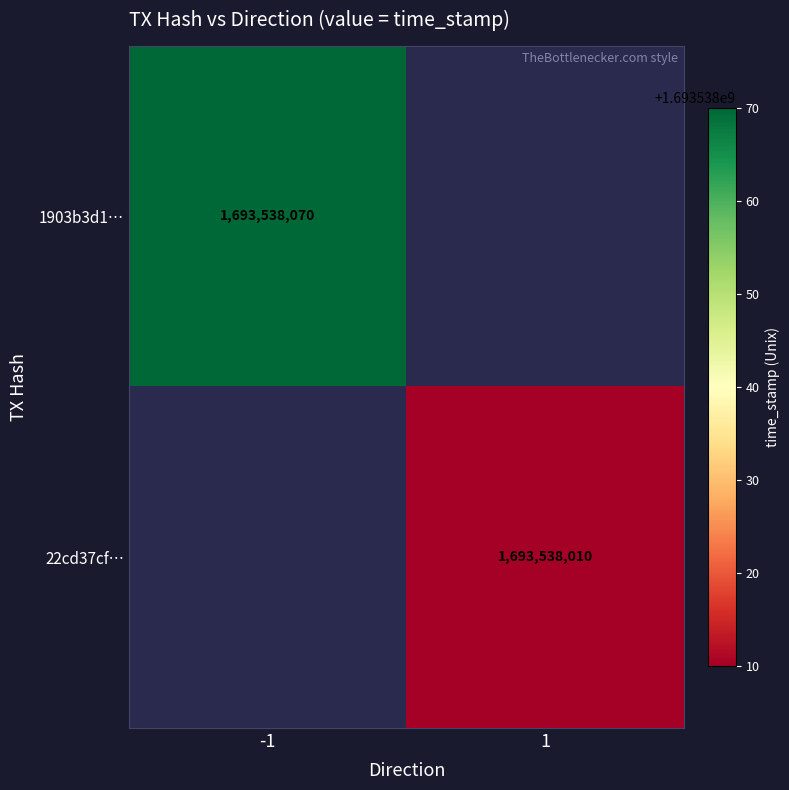

How many data points does each series have?

2